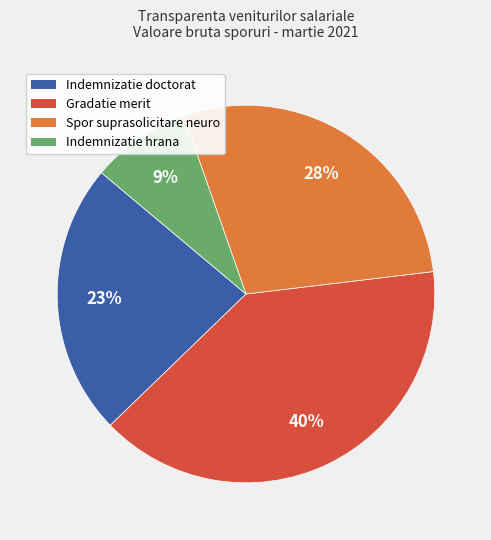

What is the ratio of the value at Gradatie merit to the value at Spor suprasolicitare neuro?

1.4